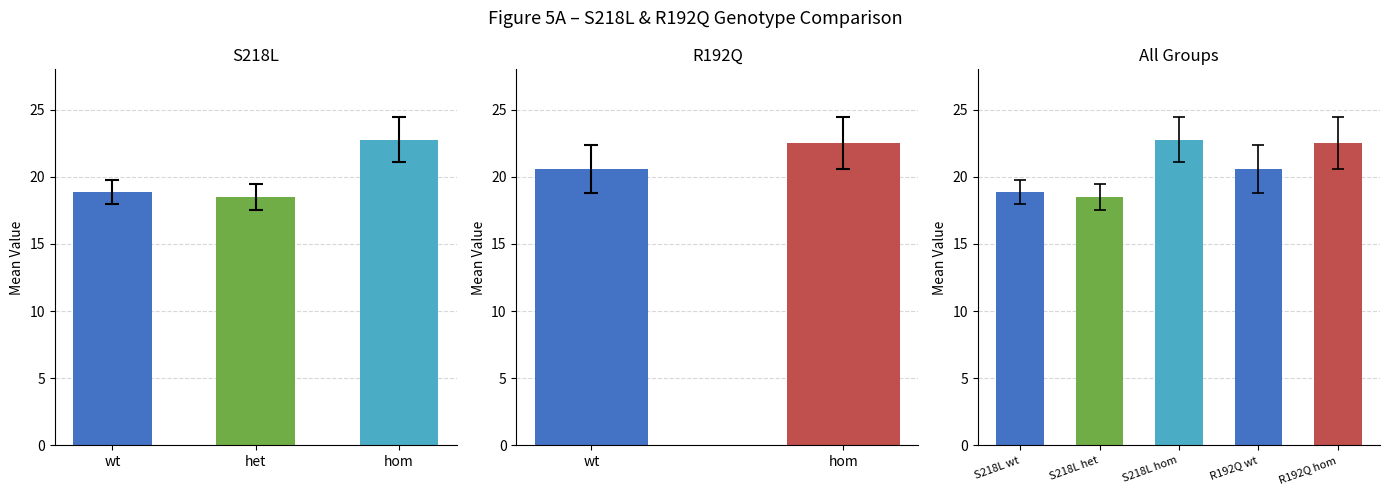

Approximately how many times larger is the value at wt compared to het?

1.0